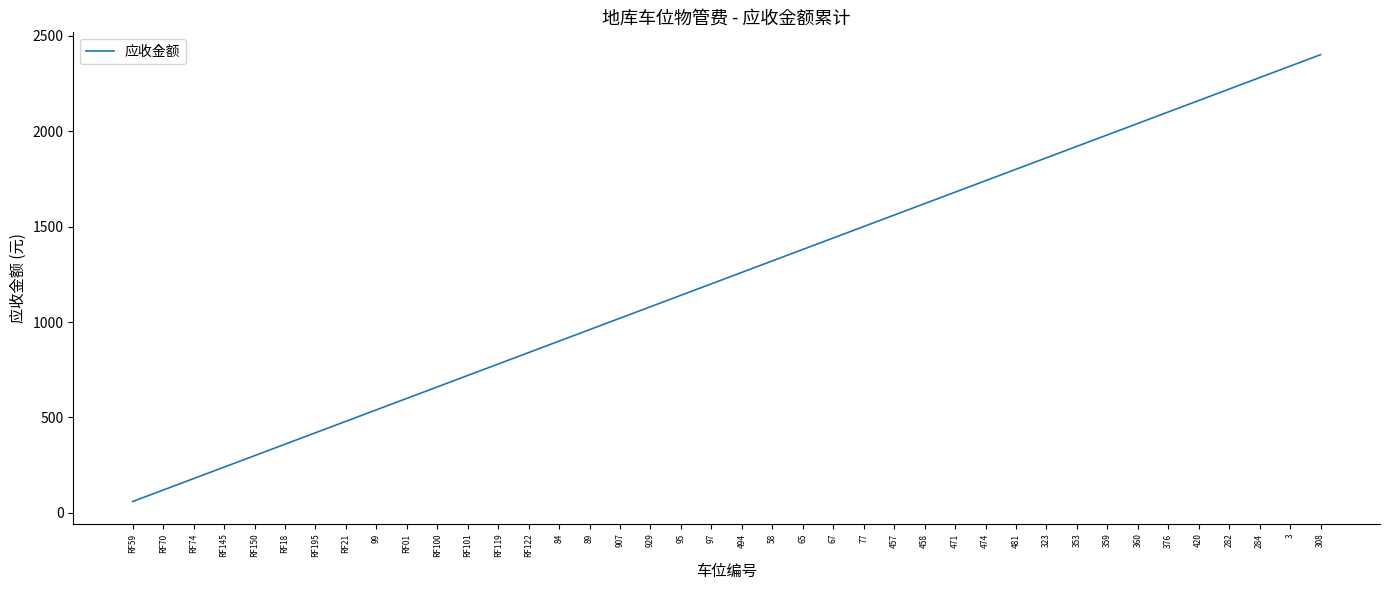

What is the smallest value displayed?

60